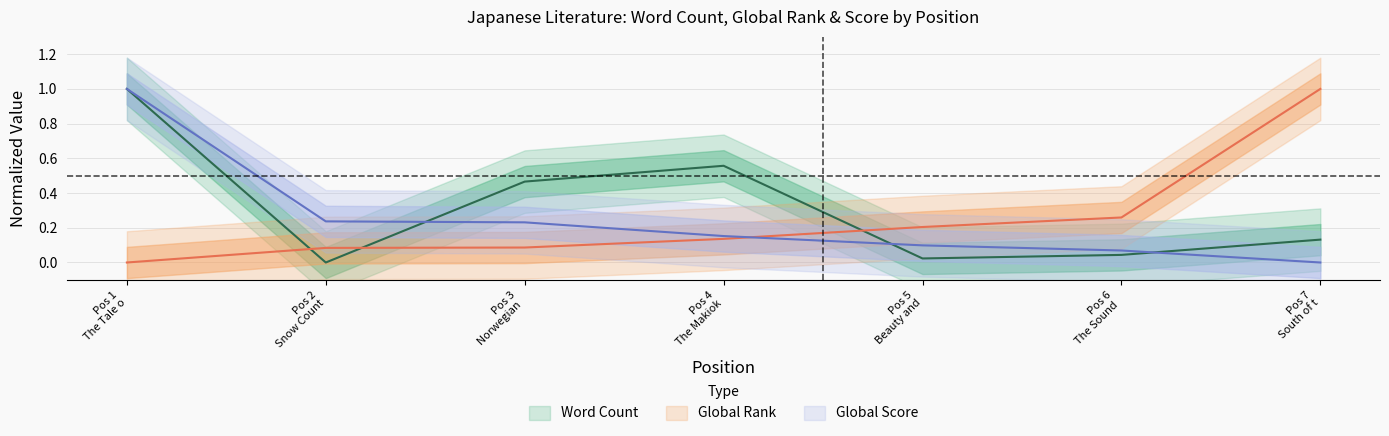

Reading left to right, what are all the values shown in this chart?

Word Count: 1.0	0.0	0.5	0.6	0.0	0.0	0.1
Global Rank: 0.0	0.1	0.1	0.1	0.2	0.3	1.0
Global Score: 1.0	0.2	0.2	0.2	0.1	0.1	0.0